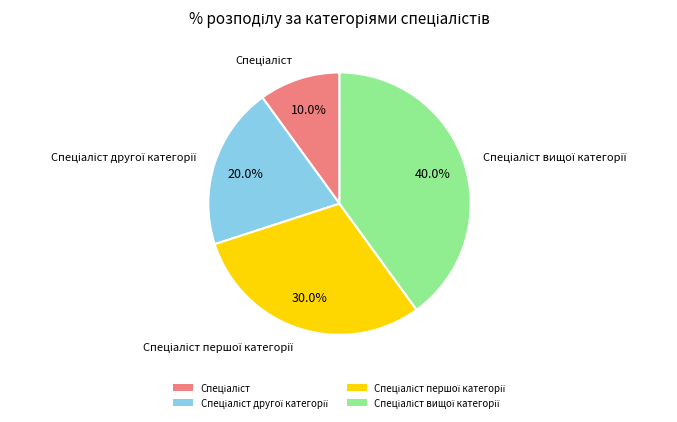

Is there any slice that represents more than half of the pie?

No